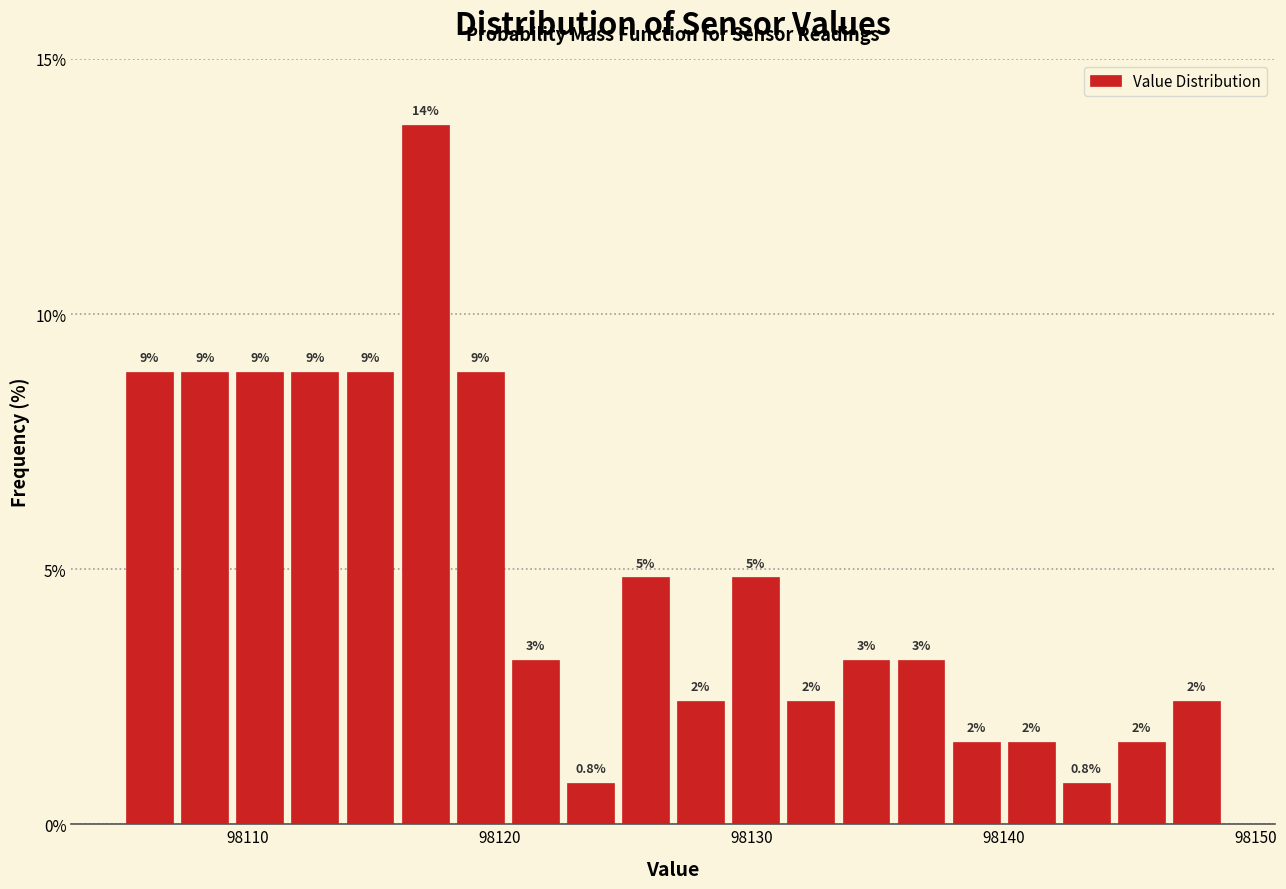

Read against the x-axis, roughly where is the centre of the tallest bar?

98117